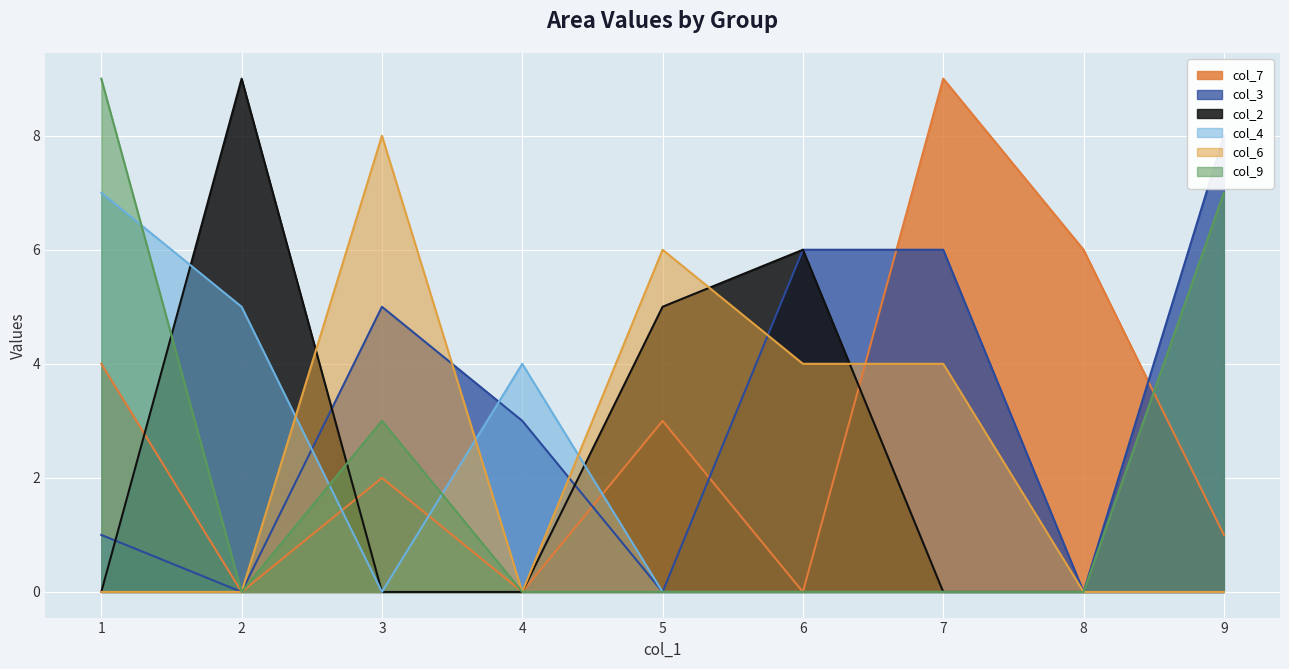

How many categories are shown in the chart?

9